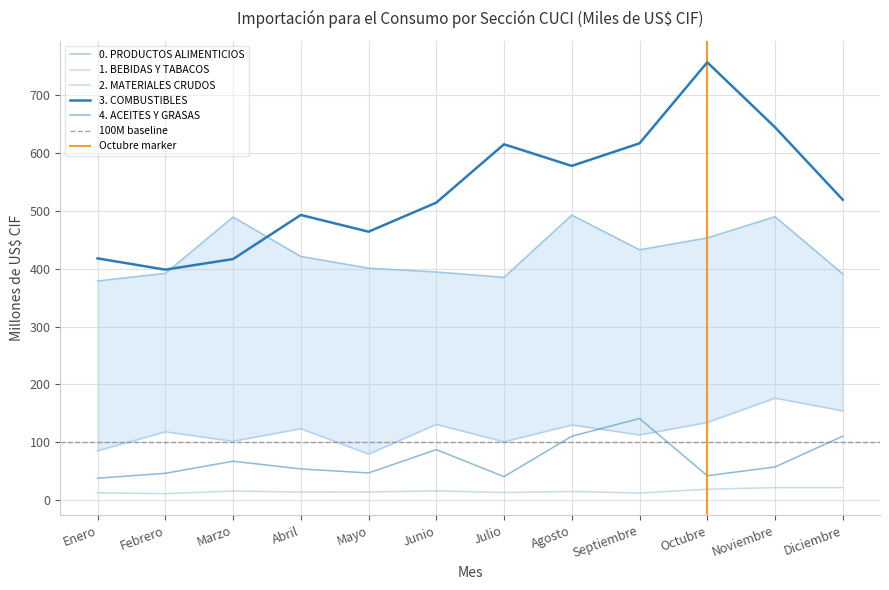

True or false: 4. ACEITES Y GRASAS and 1. BEBIDAS Y TABACOS cross at least once.

False